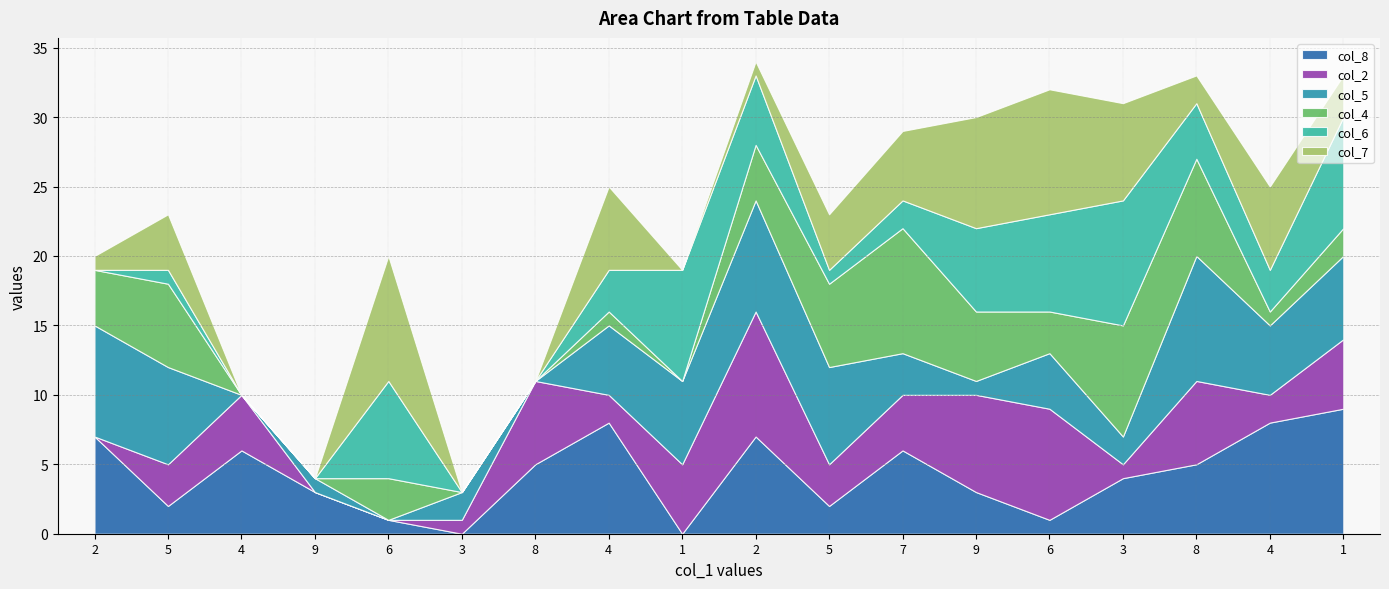

Reading left to right, list all the values displayed in this chart.

col_8: 7	2	6	3	1	0	5	8	0	7	2	6	3	1	4	5	8	9
col_2: 0	3	4	0	0	1	6	2	5	9	3	4	7	8	1	6	2	5
col_5: 8	7	0	1	0	2	0	5	6	8	7	3	1	4	2	9	5	6
col_4: 4	6	0	0	3	0	0	1	0	4	6	9	5	3	8	7	1	2
col_6: 0	1	0	0	7	0	0	3	8	5	1	2	6	7	9	4	3	8
col_7: 1	4	0	0	9	0	0	6	0	1	4	5	8	9	7	2	6	3